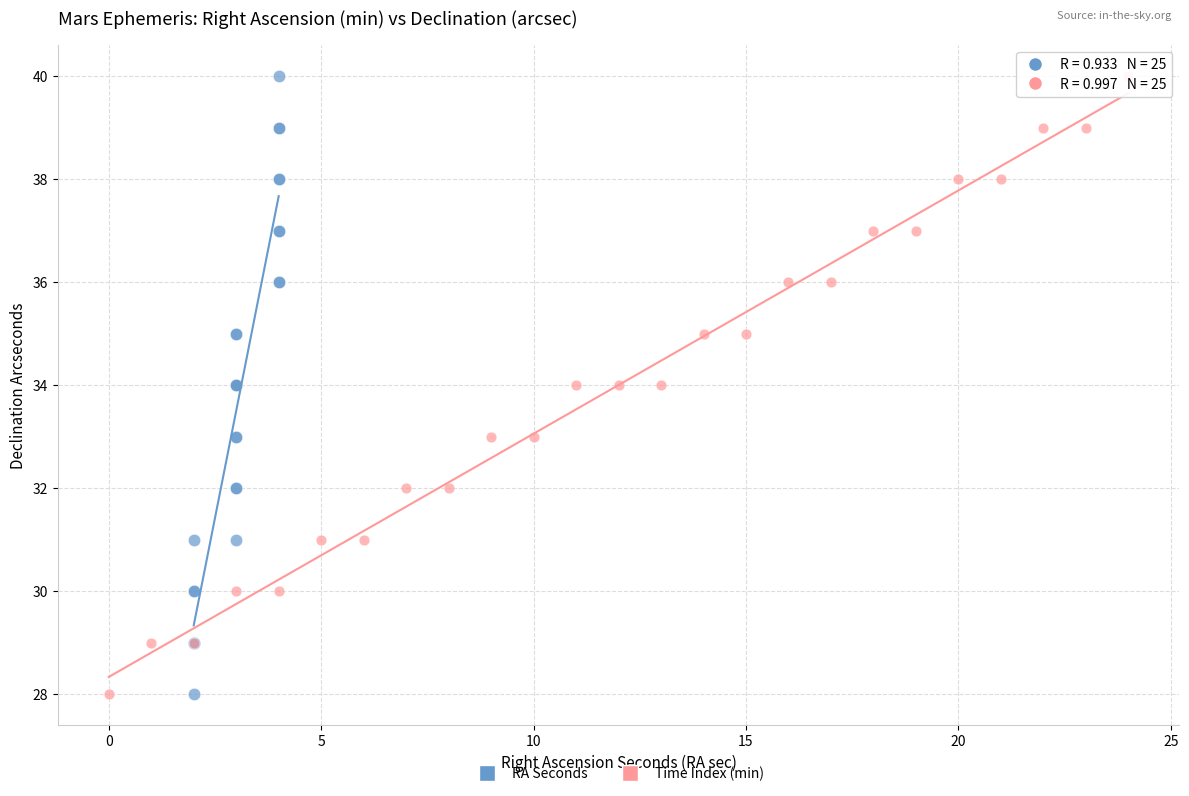

What are all the series names shown in the legend?

RA Seconds, Time Index (min)